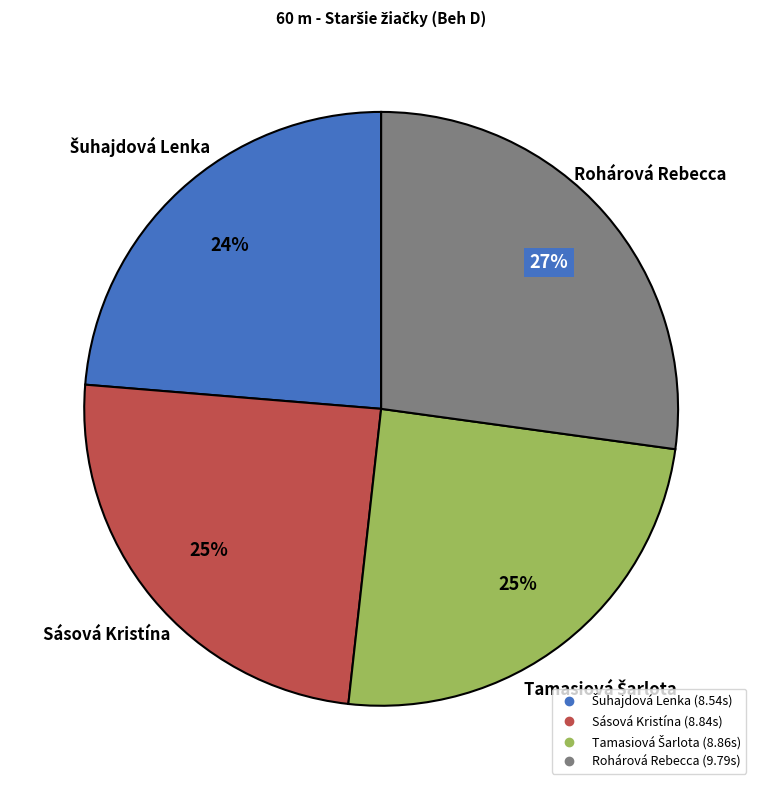

To the nearest percent, what is the difference between the largest and smallest slice percentages?

3%